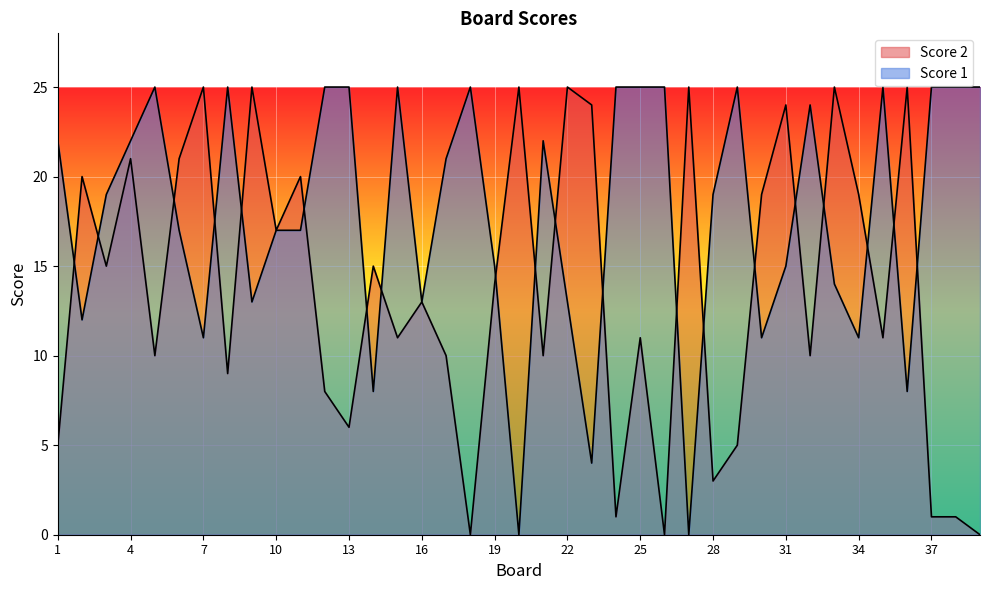

How many times do Score 1 and Score 2 cross each other?

20